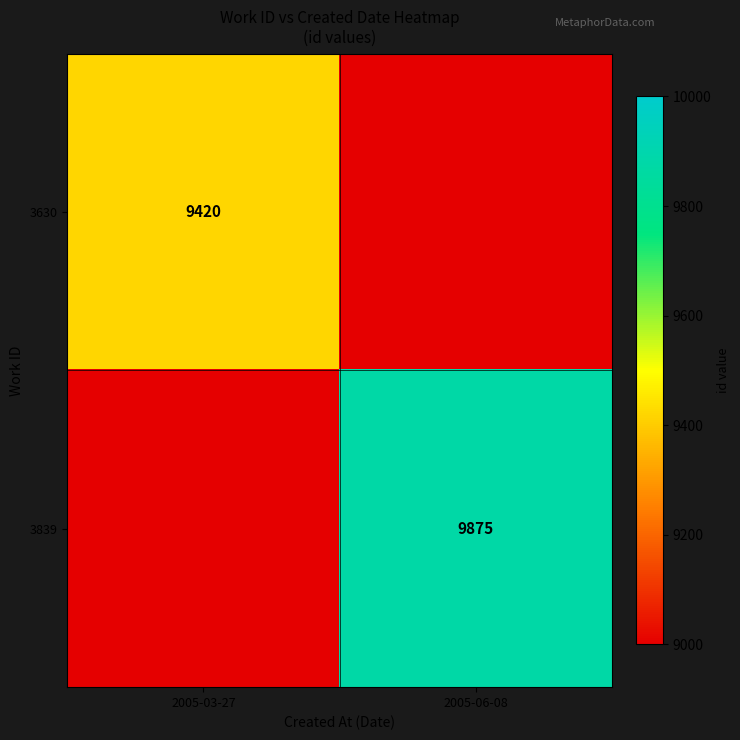

The value of 3839 at 2005-06-08 is 9875. True or false?

True